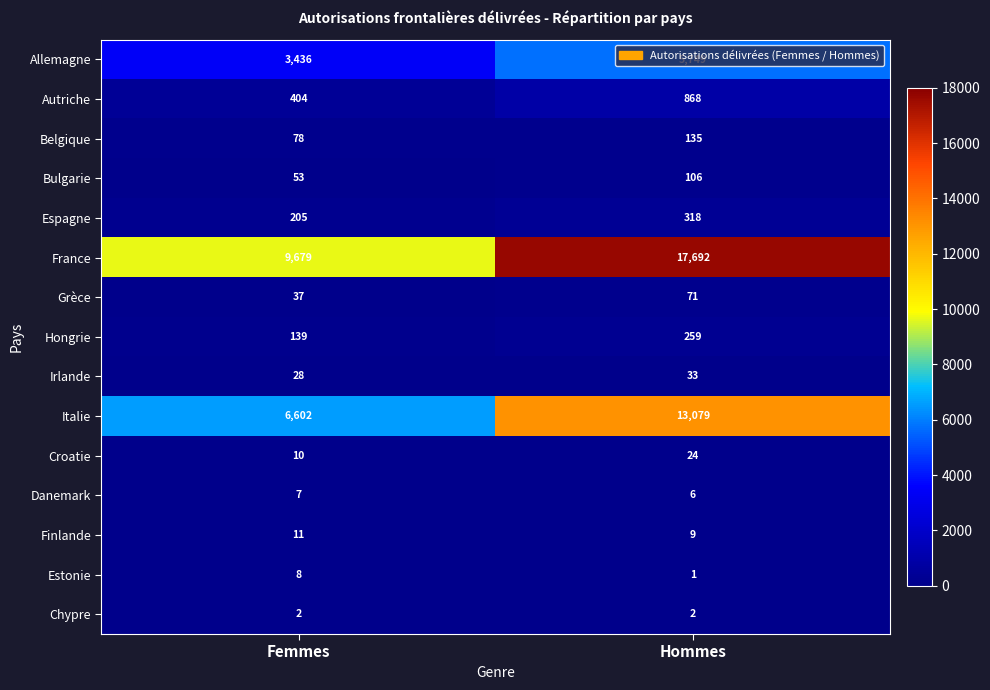

What is the spread (max minus min) of values at Hommes?

17691